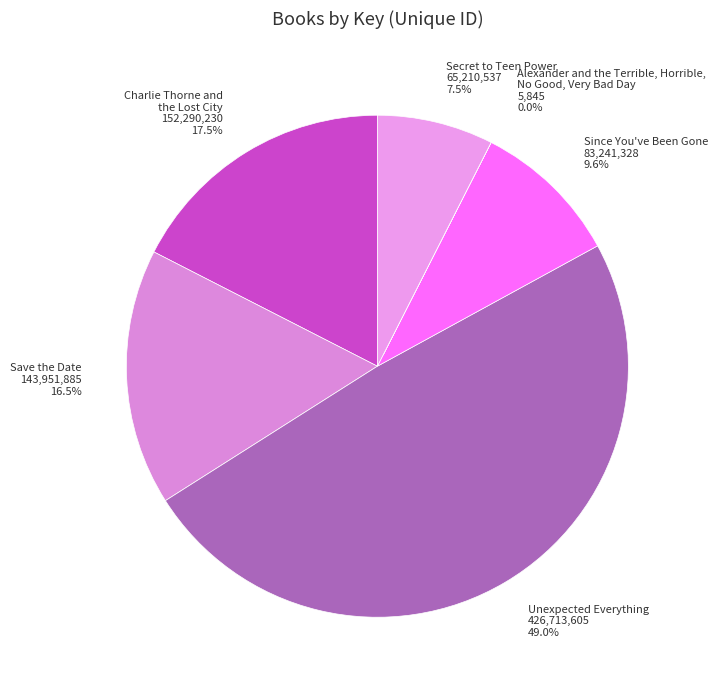

To the nearest percent, what is the combined percentage of Charlie Thorne and the Lost City and Unexpected Everything?

66%